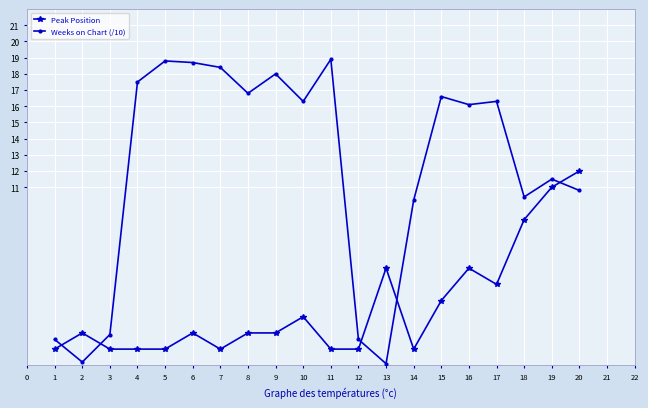

Is it true that Weeks on Chart (/10) equals 16.0 at 20?

False